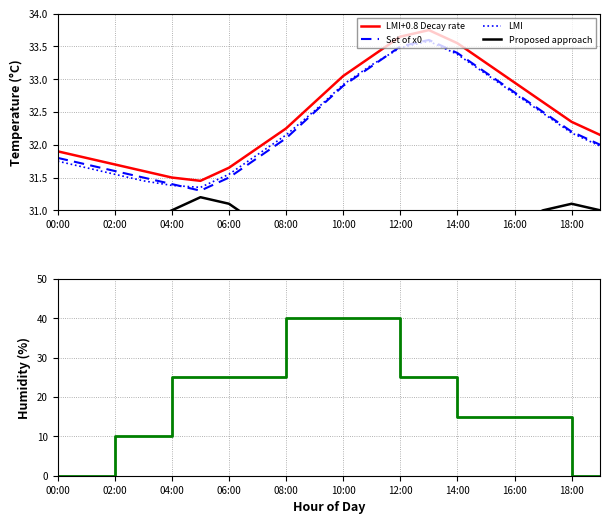

What is the greatest value displayed?

40.0